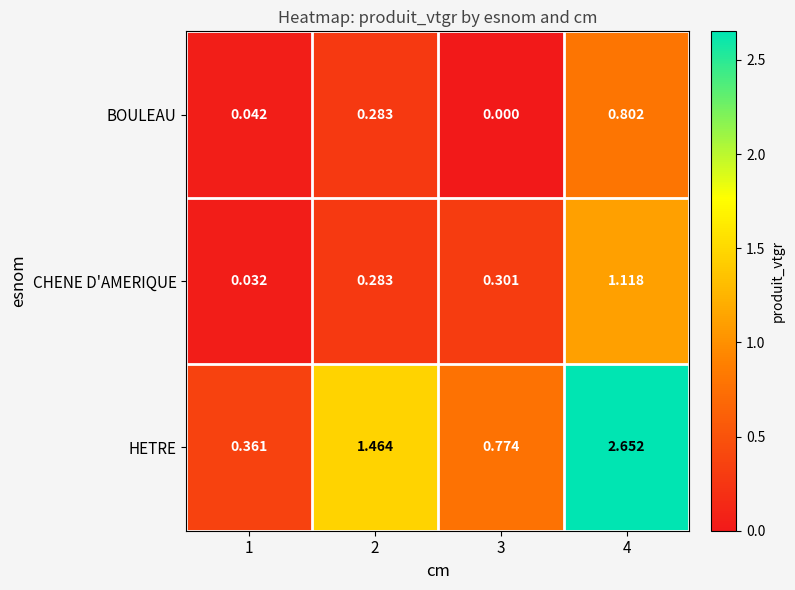

How many distinct data groups are displayed?

3